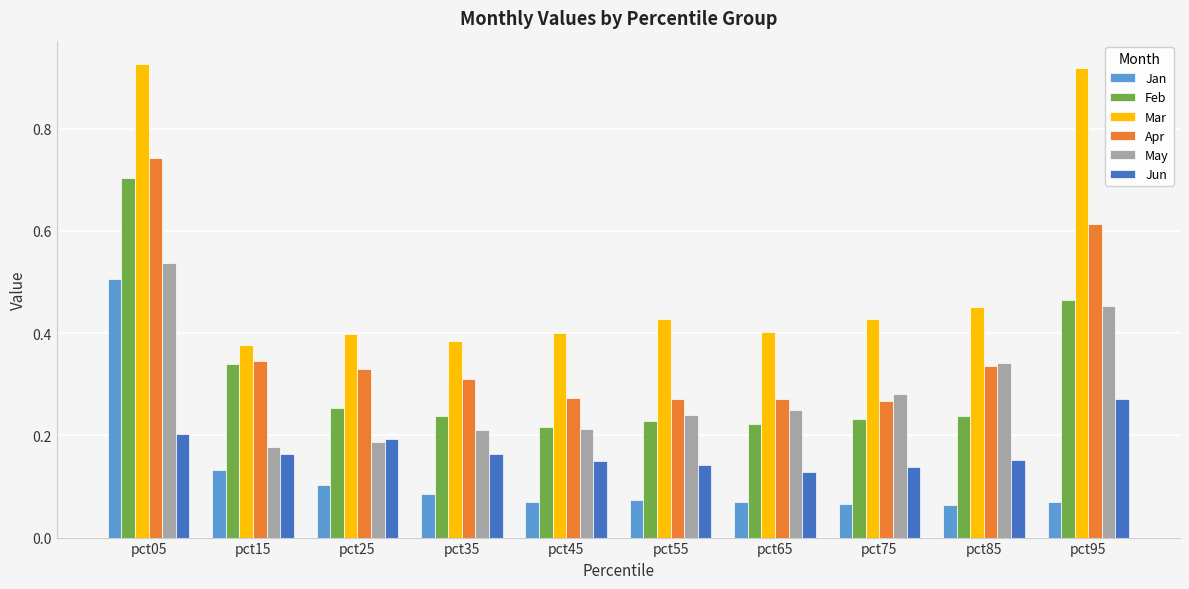

What is the total value across all series at pct65?

1.3